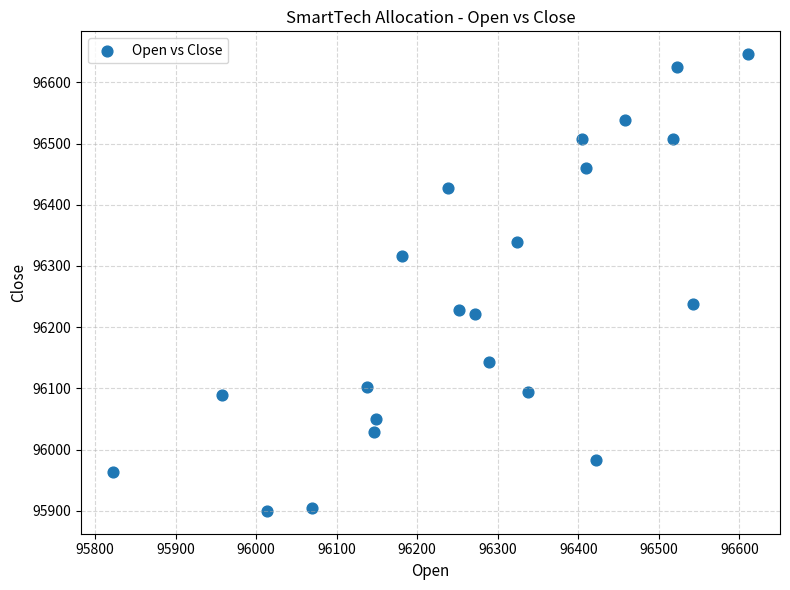

What is the range of X values (max minus min)?

789